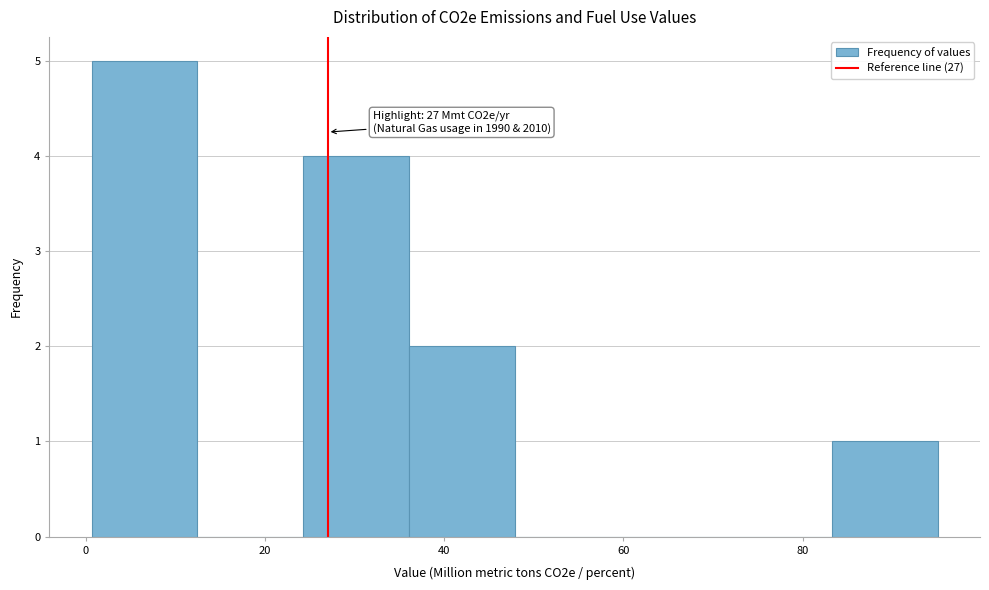

Which range on the x-axis has the tallest bar?

0 to 12